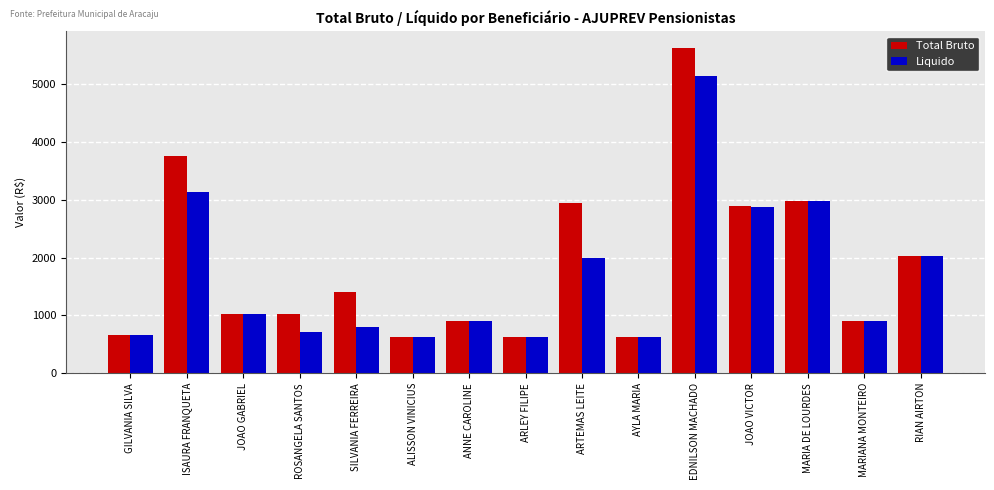

Is the value of Total Bruto at ARTEMAS LEITE greater than the value of Liquido at RIAN AIRTON?

Yes